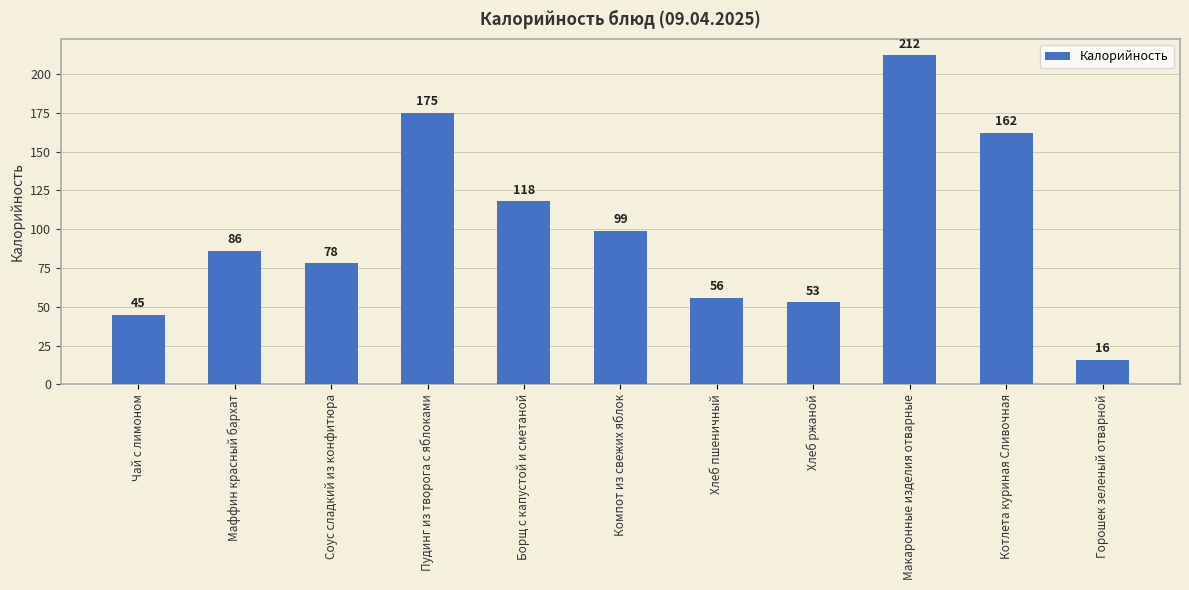

What is the sum of all values?

1100